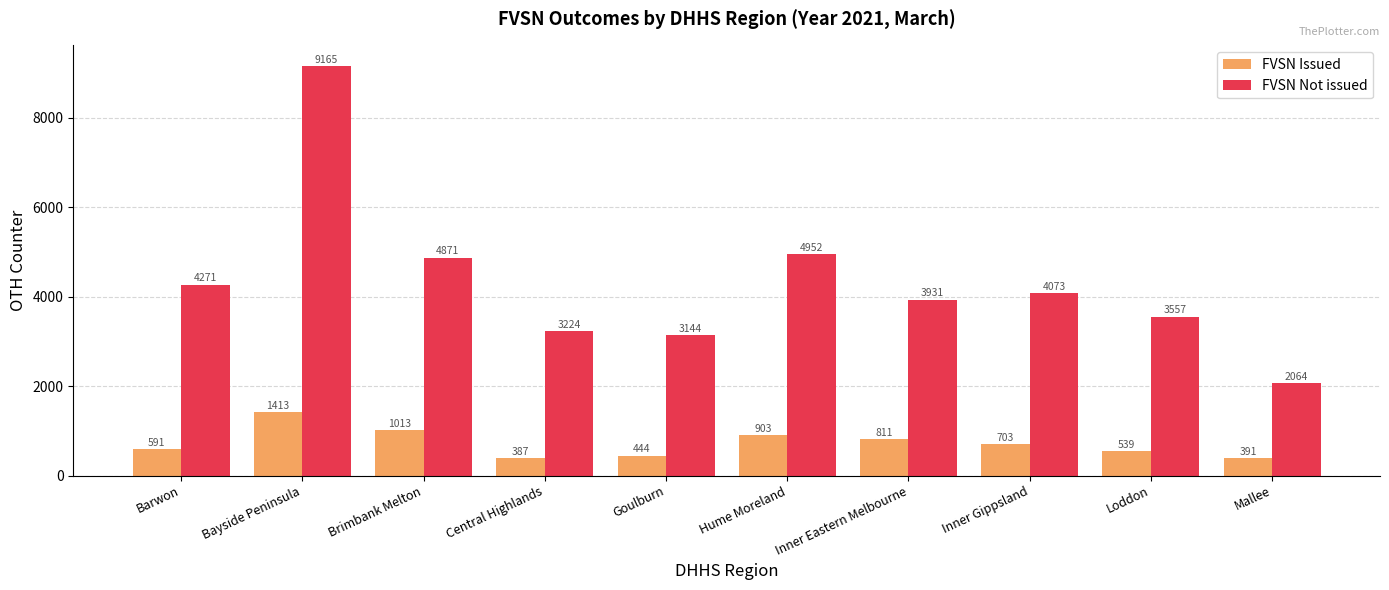

What is the difference between the highest and lowest values at Barwon?

3680